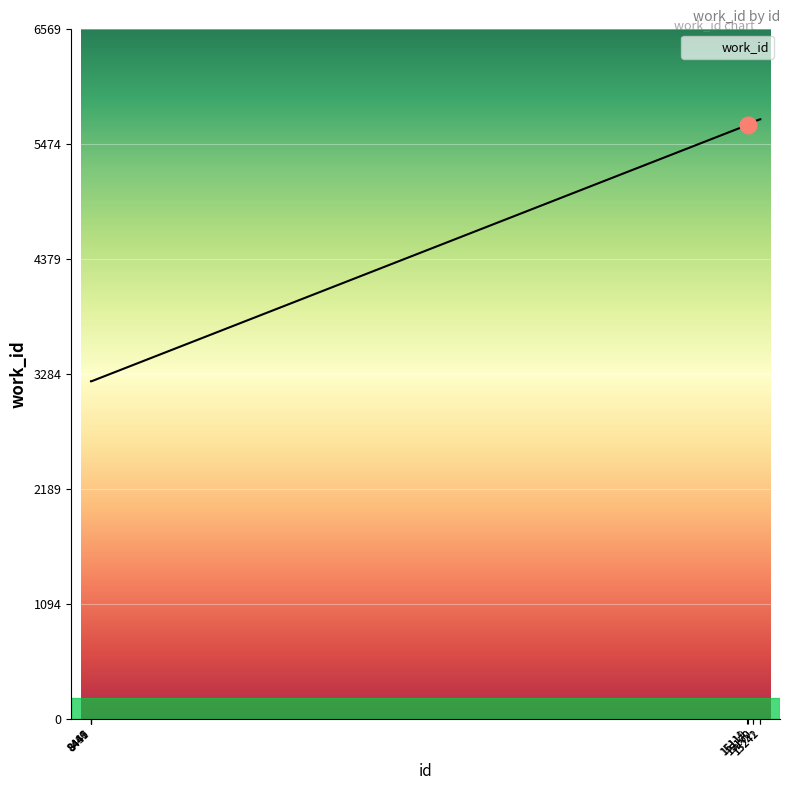

What is the change in value from 8451 to 15242?

+2497